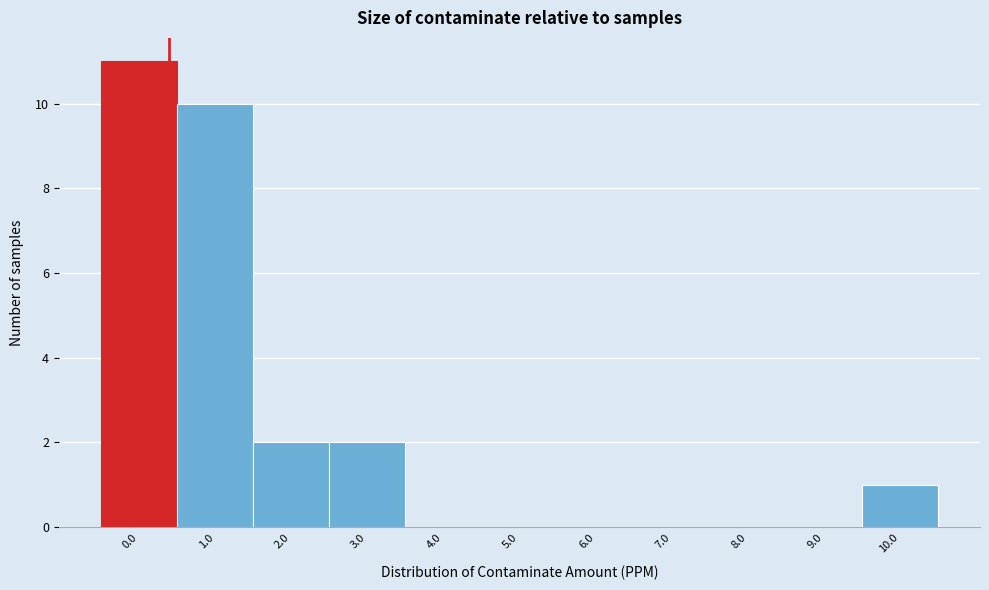

Reading right to left, transcribe all the data shown in this chart.

10.0=1	9.0=0	8.0=0	7.0=0	6.0=0	5.0=0	4.0=0	3.0=2	2.0=2	1.0=10	0.0=11